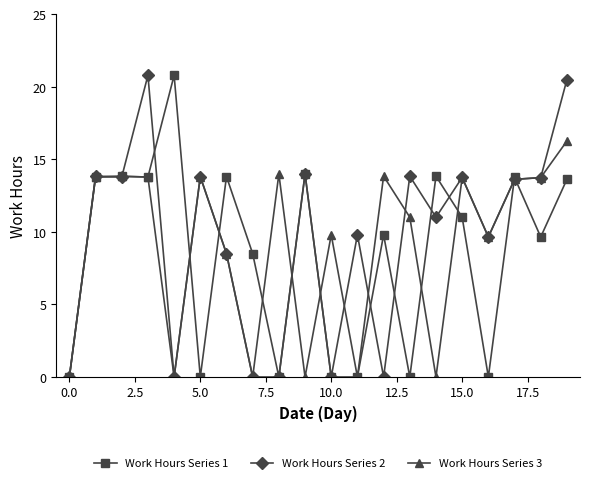

What is the value of the Work Hours Series 1 point at the 10th from the left?

14.0